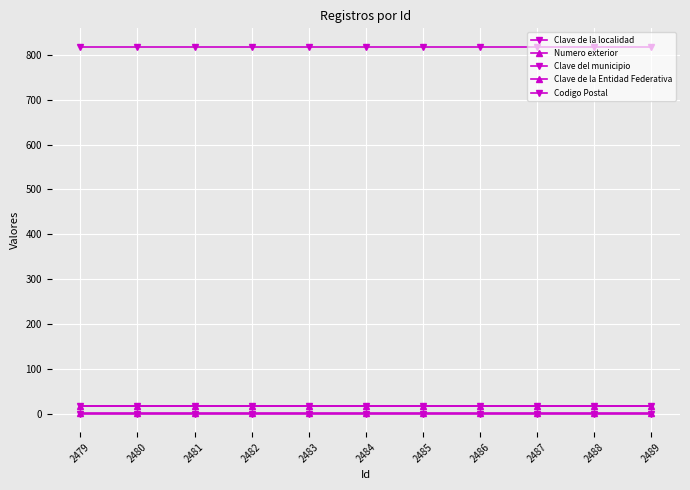

What is the lowest value of the Codigo Postal series?

817.6